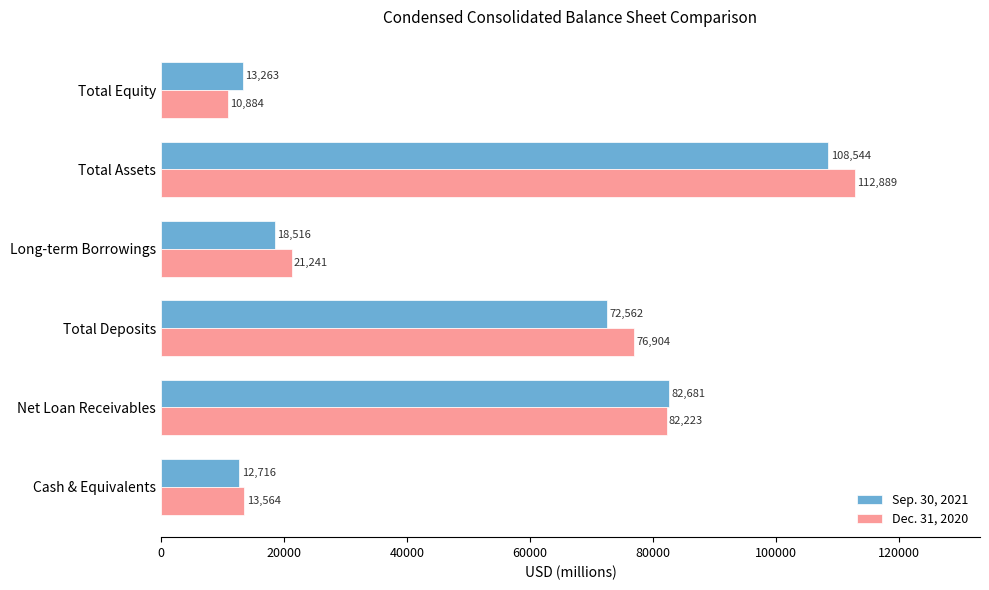

What is the greatest value displayed?

112889